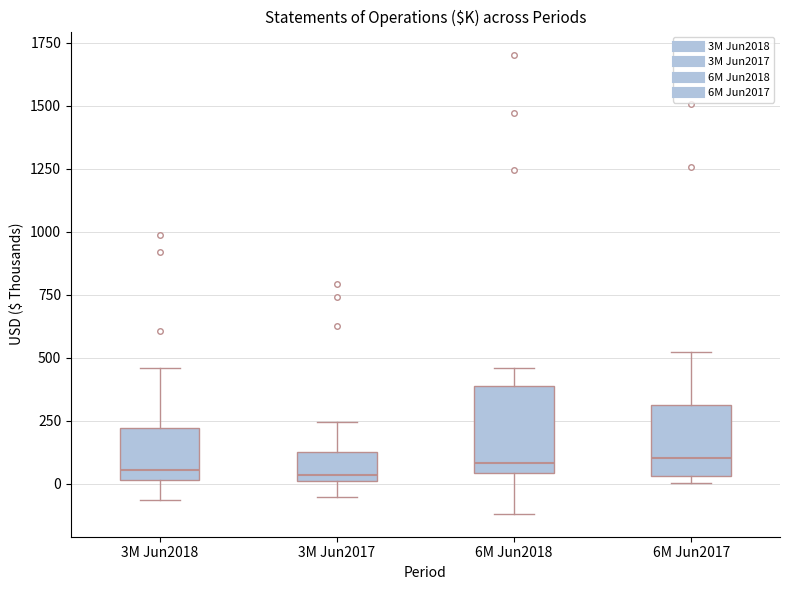

Reading left to right, transcribe this box plot: for each box, give where its median line is, the range the box spans, and where its two whiskers end, as read against the y-axis. The values are not printed on the chart, so give them approximately, as read against the axis.

3M Jun2018: median 50, box 0 to 200, whiskers -50 to 450
3M Jun2017: median 50, box 0 to 150, whiskers -50 to 250
6M Jun2018: median 100, box 50 to 400, whiskers -100 to 450
6M Jun2017: median 100, box 50 to 300, whiskers 0 to 500